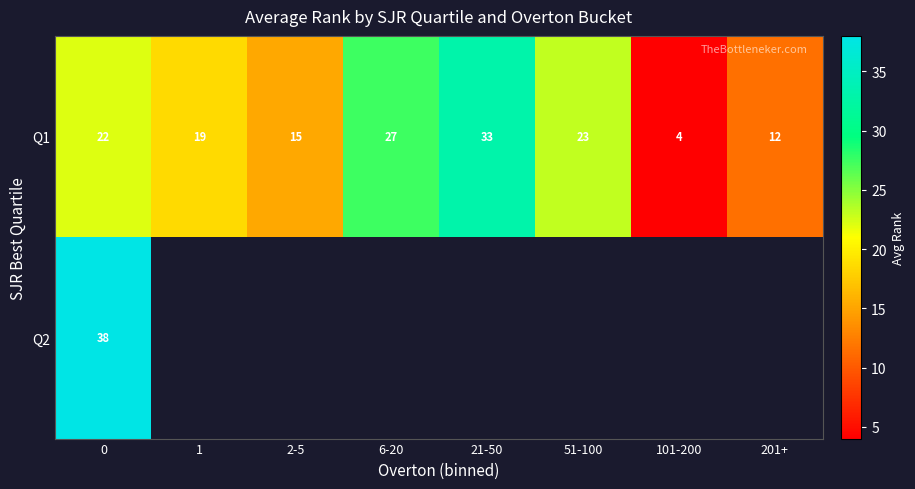

How many values in the Q1 series are below 22?

4